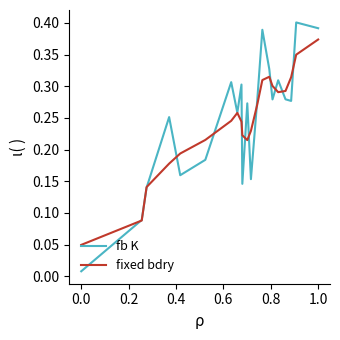

List the series in order of their peak value, highest first.

fb K, fixed bdry